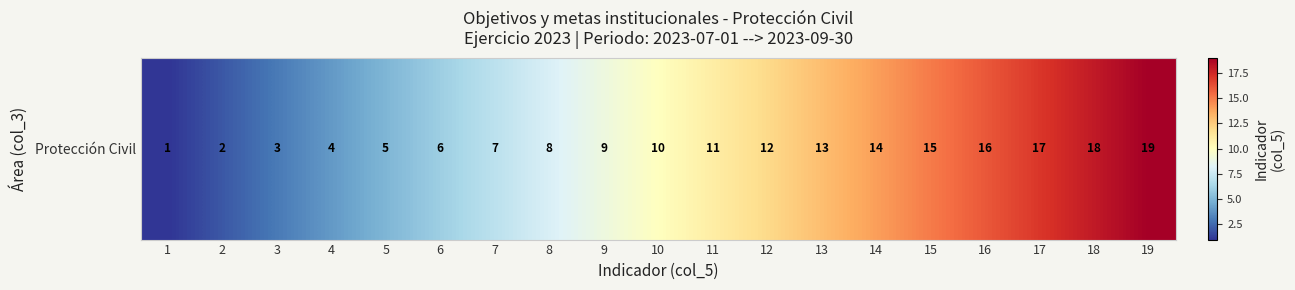

What is the difference between the maximum and second lowest values?

17